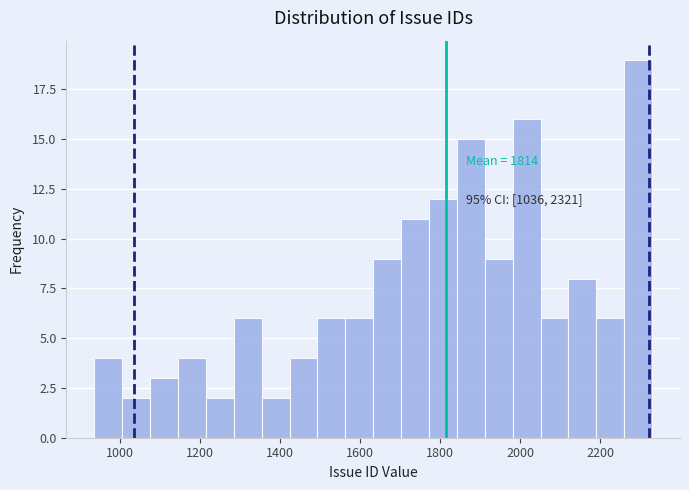

Read against the x-axis, roughly where is the centre of the tallest bar?

2300